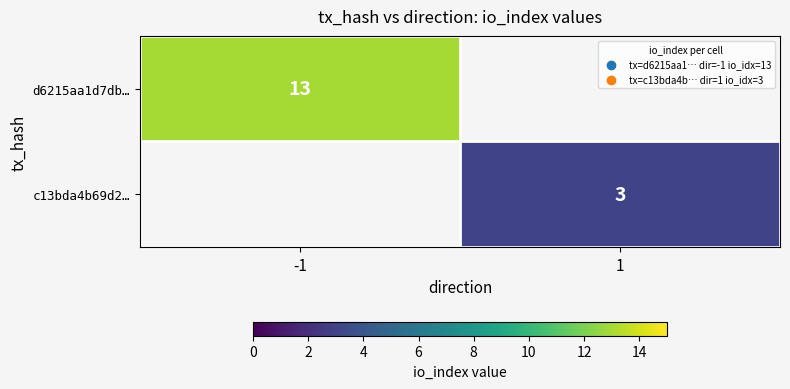

The d6215aa1d7db… series shows 13 at -1. True or false?

True